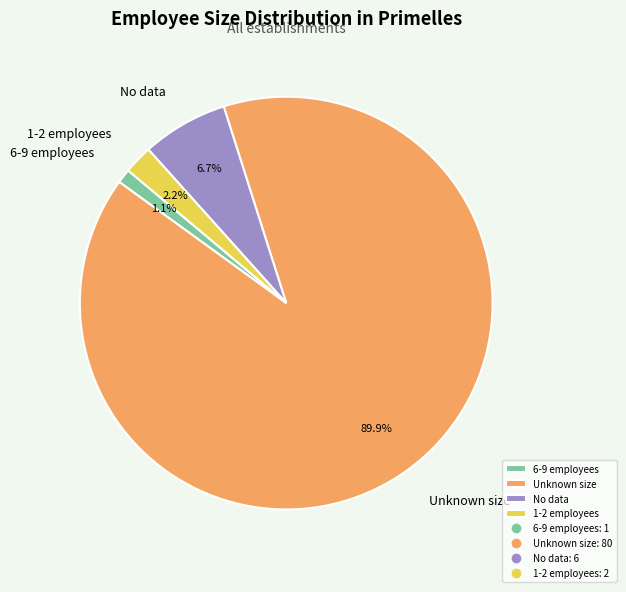

Is Unknown size the majority of the pie?

Yes